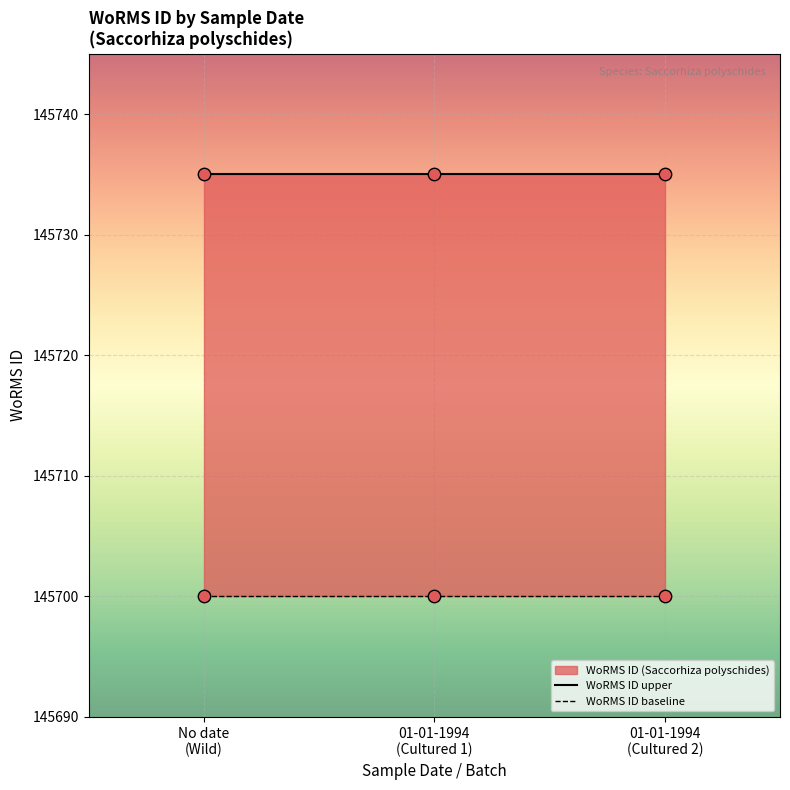

Which series has the largest total across all categories?

WoRMS ID upper